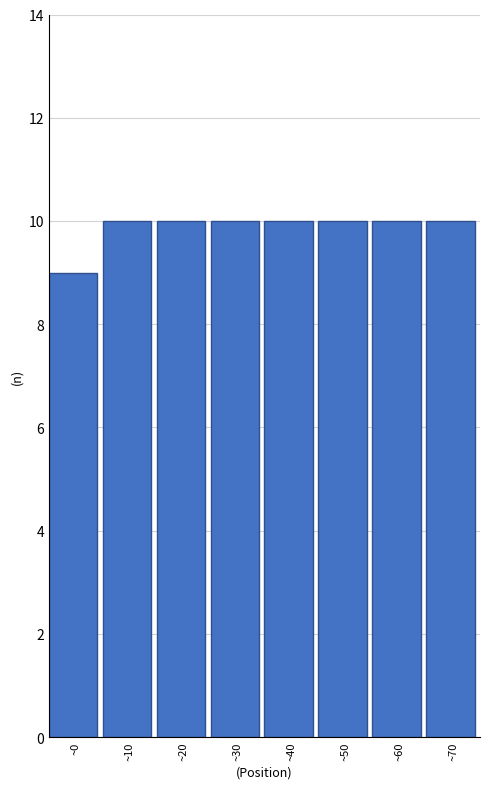

Reading left to right, what are all the values shown in this chart?

9	10	10	10	10	10	10	10